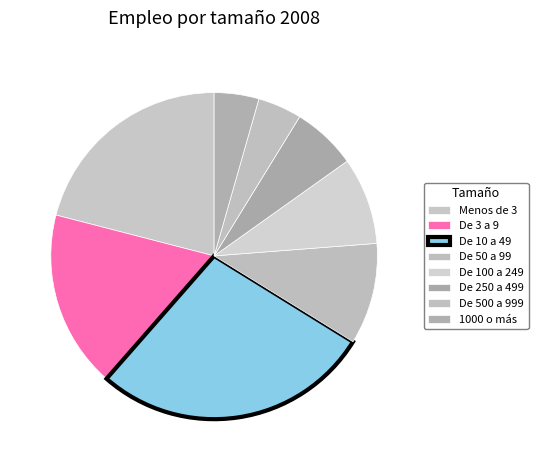

To the nearest percent, what is the difference between the largest and smallest slice percentages?

23%